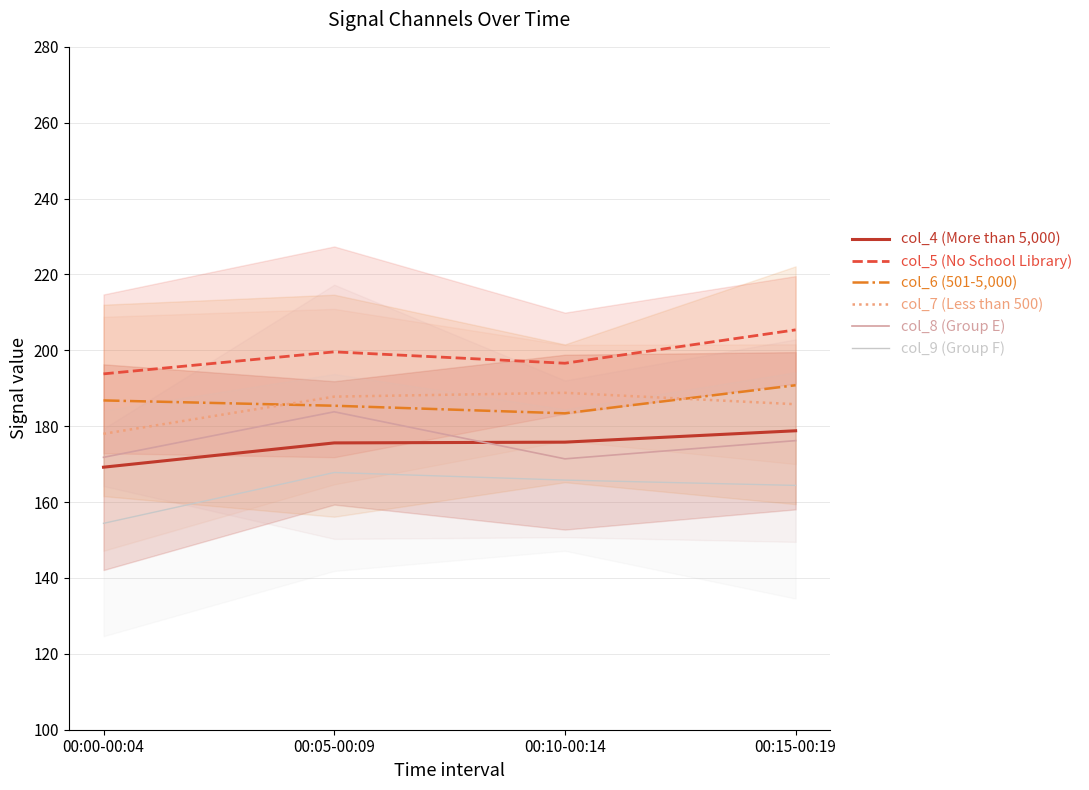

Reading right to left, extract all data points from this chart.

col_4 (More than 5,000): 178.8	175.8	175.6	169.2
col_5 (No School Library): 205.4	196.6	199.6	193.8
col_6 (501-5,000): 190.8	183.4	185.4	186.8
col_7 (Less than 500): 185.8	188.8	187.8	178.0
col_8 (Group E): 176.2	171.4	183.8	171.8
col_9 (Group F): 164.4	165.8	167.8	154.4